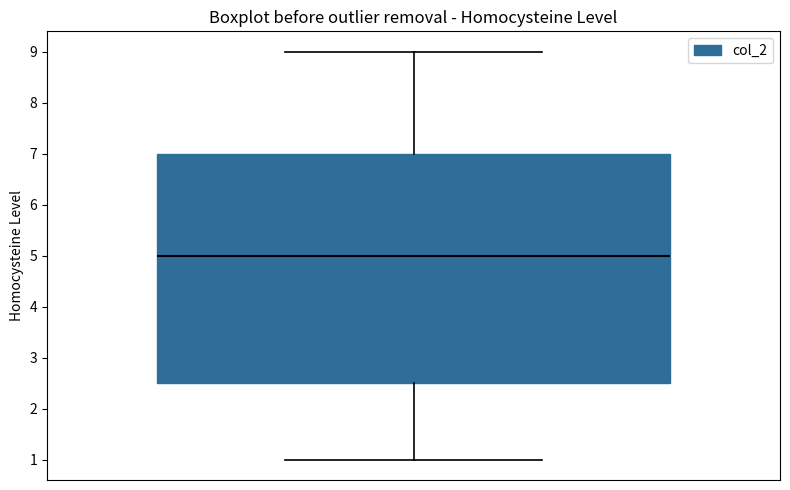

Transcribe this box plot: give where the median line is, the range the box spans, and where the two whiskers end, as read against the y-axis. The values are not printed on the chart, so give them approximately, as read against the axis.

median 5.0, box 2.5 to 7.0, whiskers 1.0 to 9.0